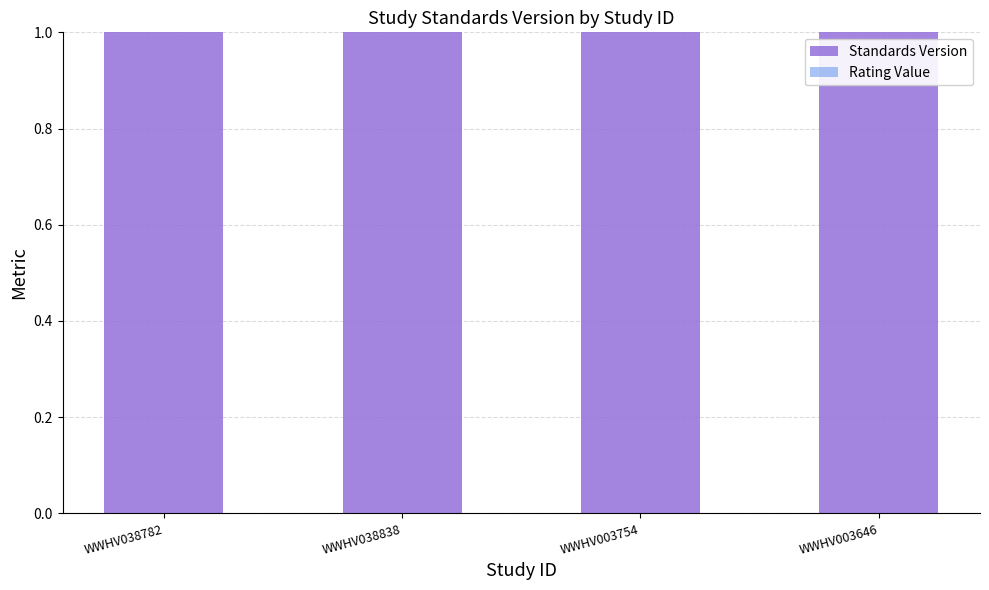

Rank the categories by Standards Version value from lowest to highest.

WWHV038782, WWHV038838, WWHV003754, WWHV003646